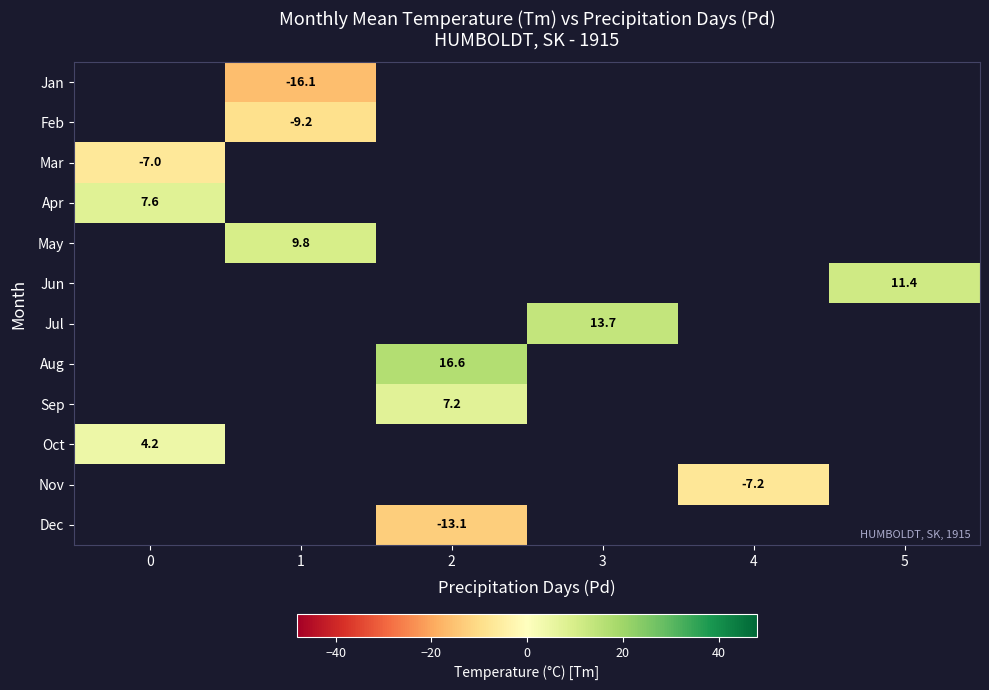

Between 1 and 2, which is larger?

2